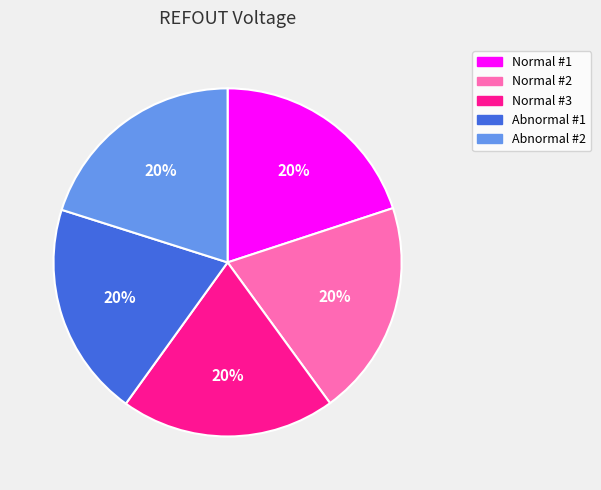

Do Normal #1 and Abnormal #1 together represent more than half of the pie?

No